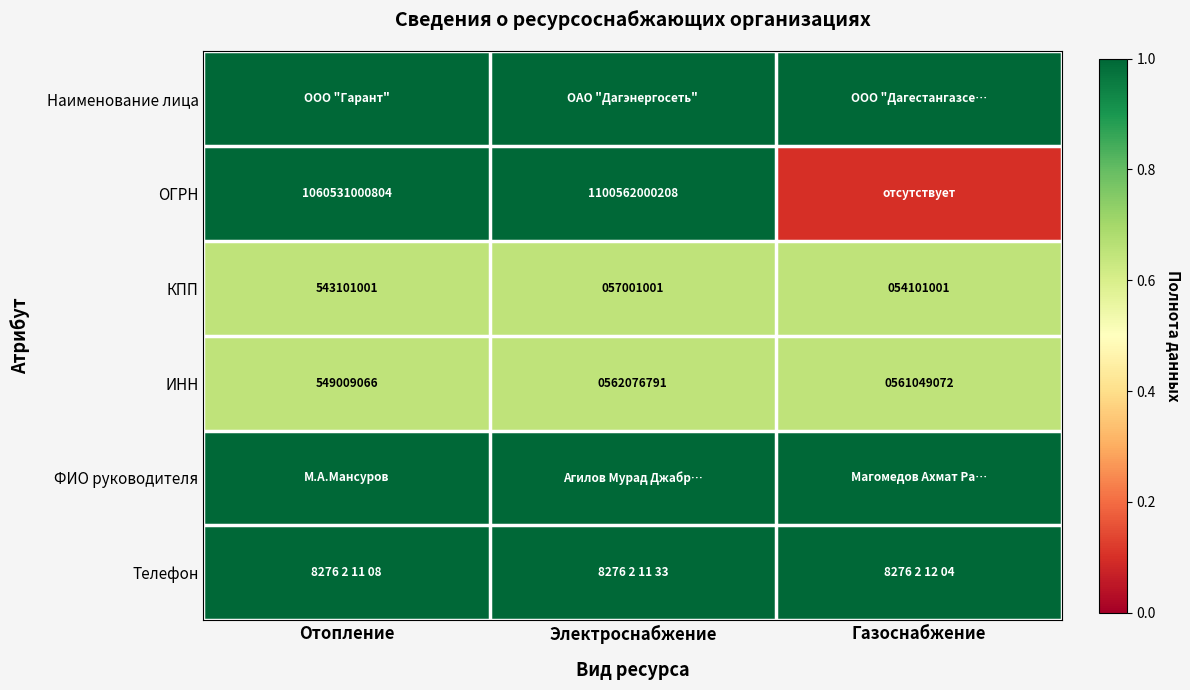

Which category has the highest value in the КПП series?

Отопление